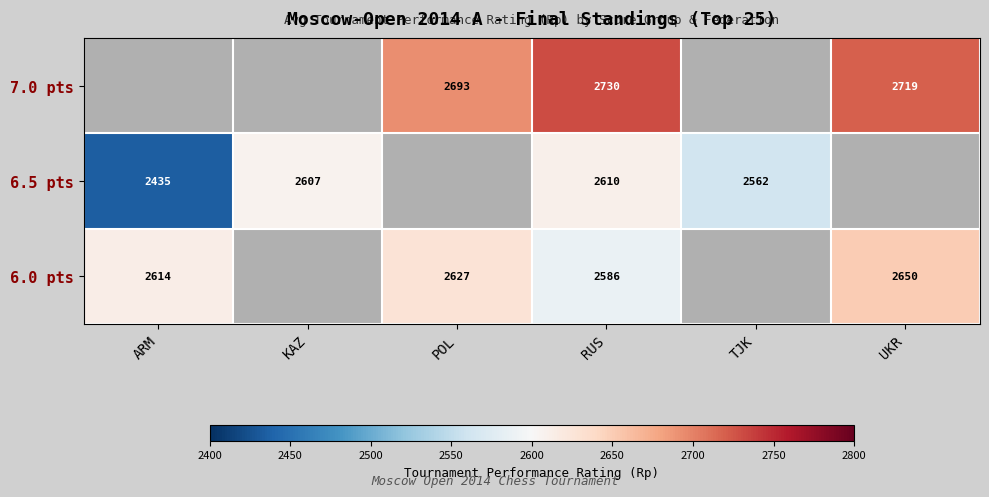

Is the value of 7.0 pts at POL greater than the value of 6.0 pts at ARM?

Yes